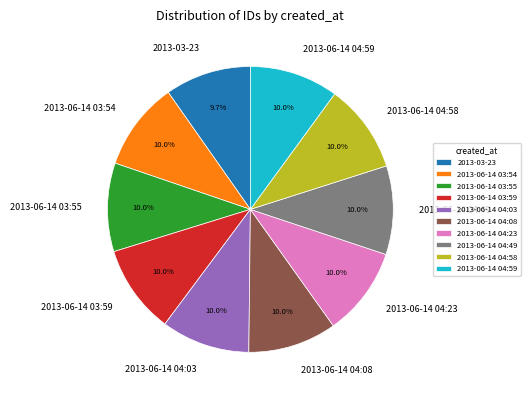

What portion of the pie excludes 2013-06-14 03:59?

90.0%